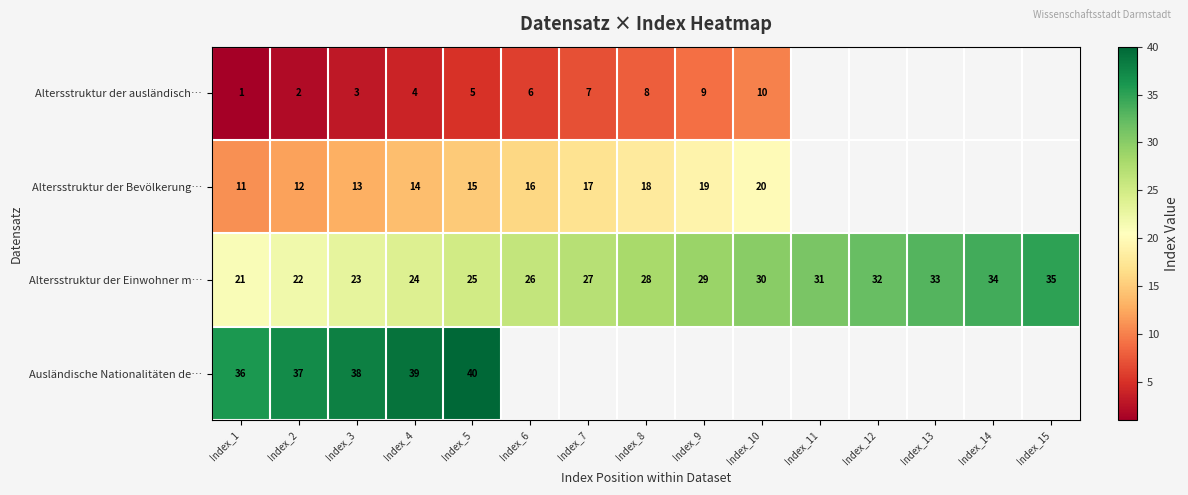

List the labels in order of Altersstruktur der Einwohner m… value, smallest first.

Index_1, Index_2, Index_3, Index_4, Index_5, Index_6, Index_7, Index_8, Index_9, Index_10, Index_11, Index_12, Index_13, Index_14, Index_15